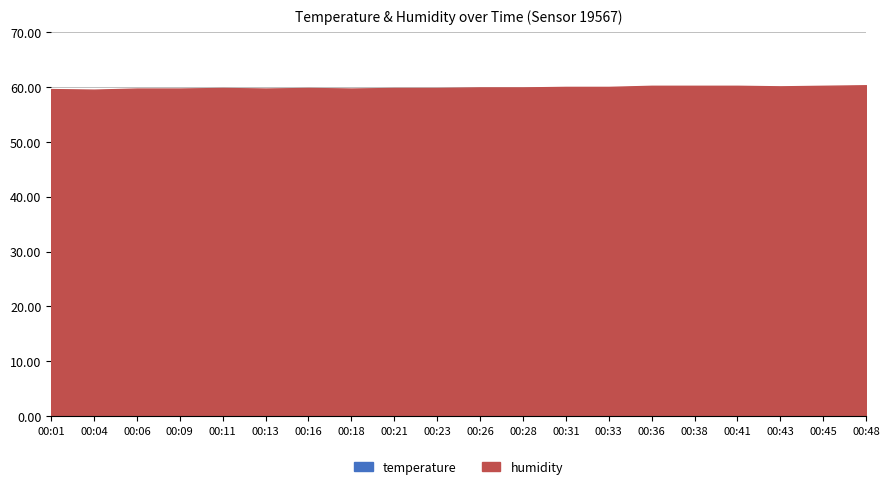

List the series in order of their overall mean, highest first.

humidity, temperature